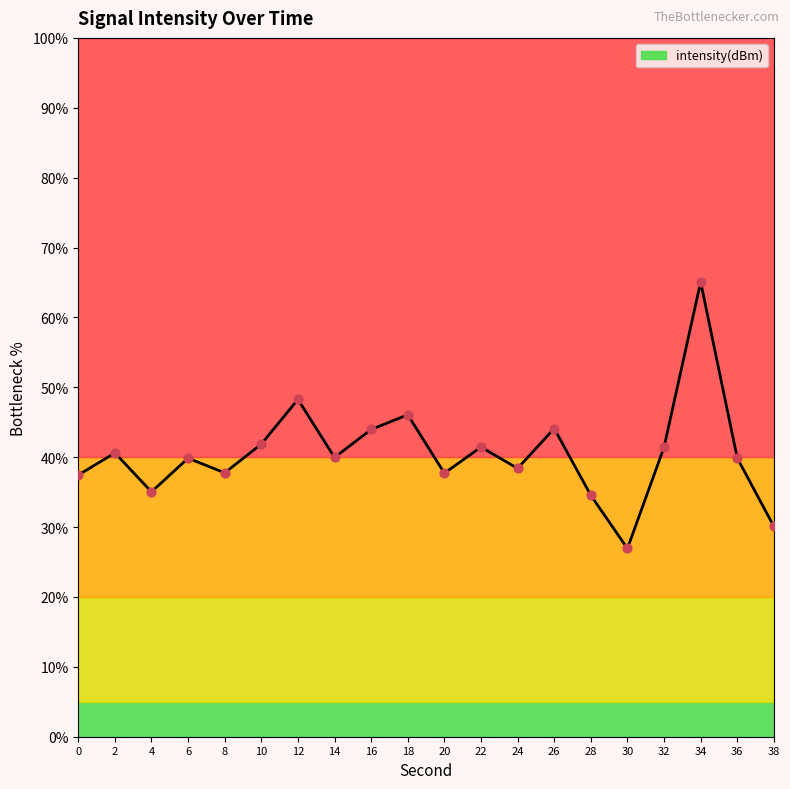

Which has a higher value, 16 or 30?

16